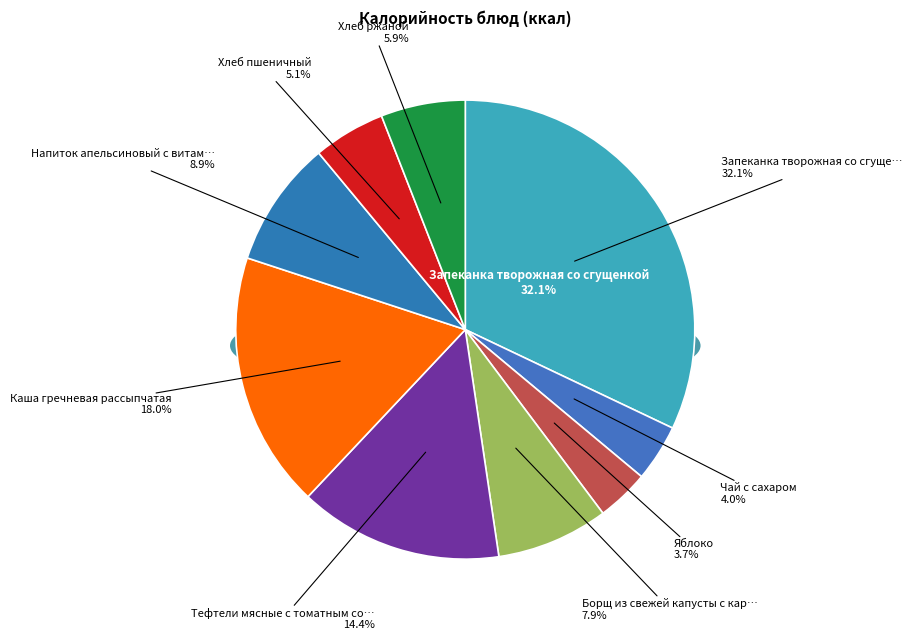

What percentage is NOT represented by Борщ из свежей капусты с картофелем?

92.1%